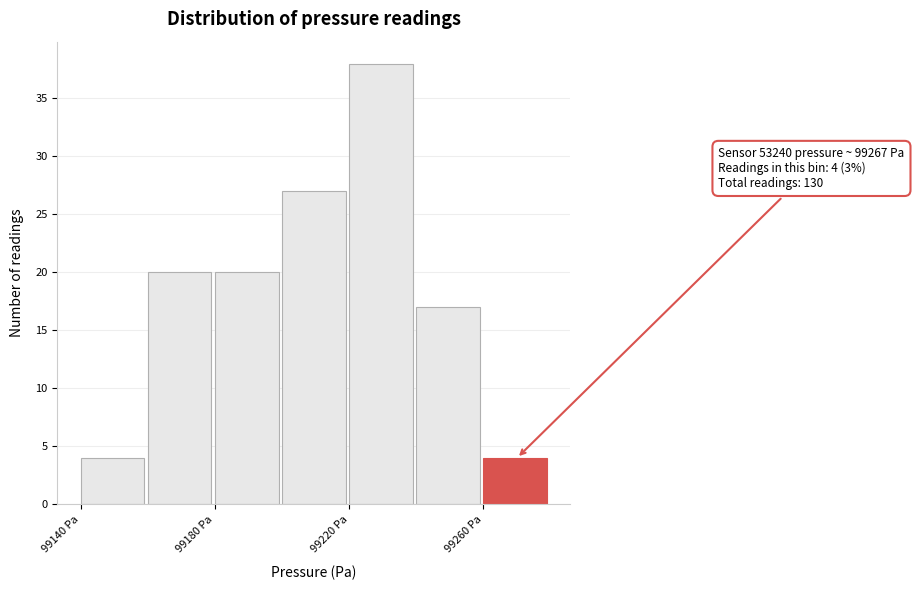

Which range on the x-axis has the tallest bar?

99220 to 99240